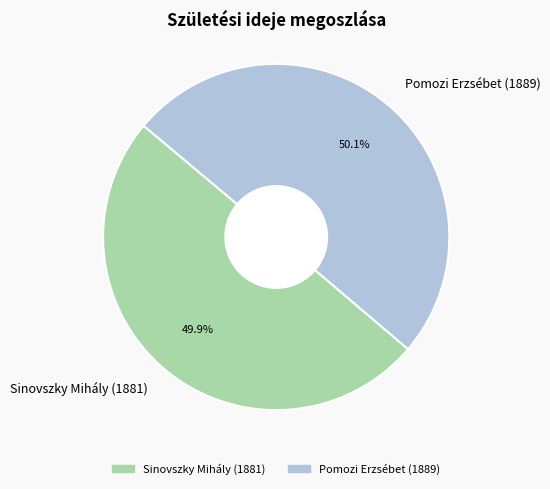

To the nearest percent, what is the average slice percentage?

50%